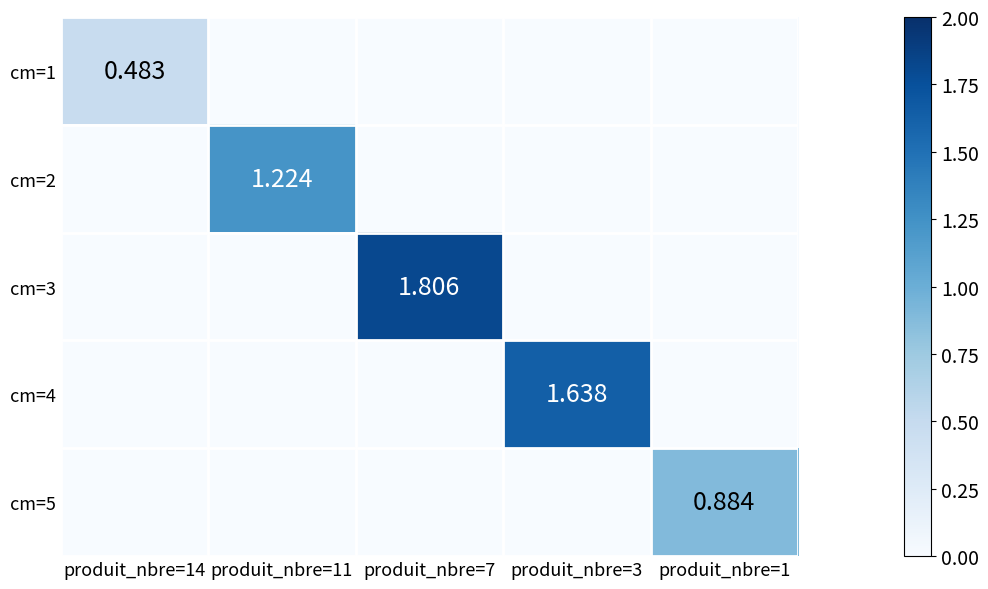

Rank the series by their maximum value, from highest to lowest.

cm=3, cm=4, cm=2, cm=5, cm=1